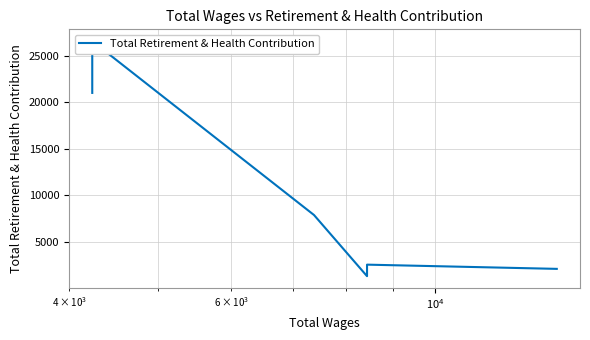

Is this an area chart (filled region under the line)?

No